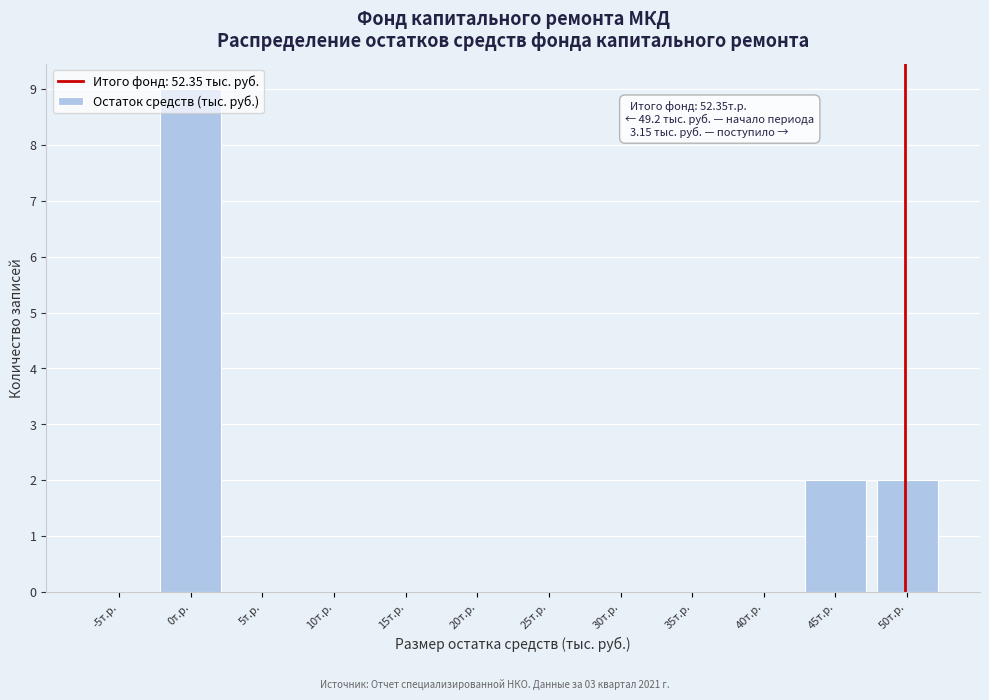

True or false: the data shows 0 at 10т.р..

True